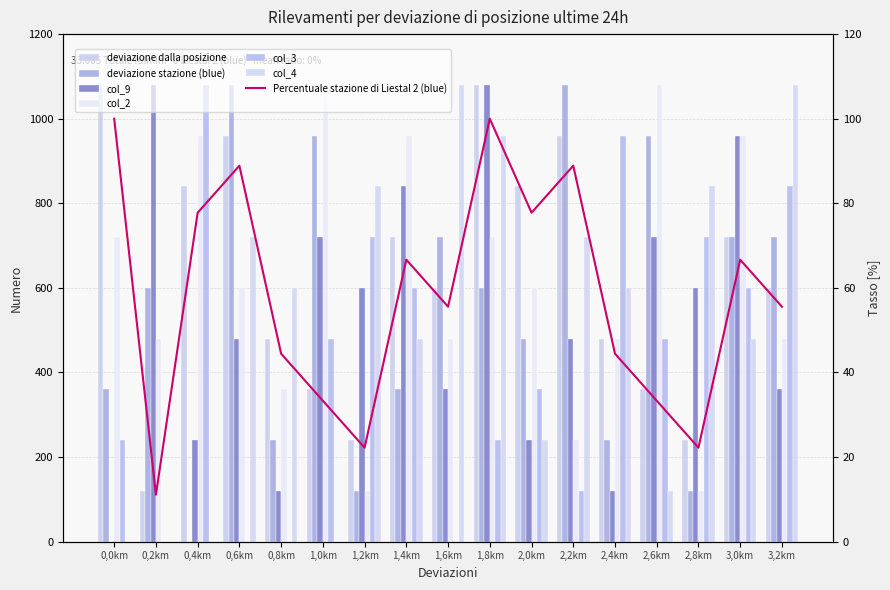

How many data points does each series have?

17